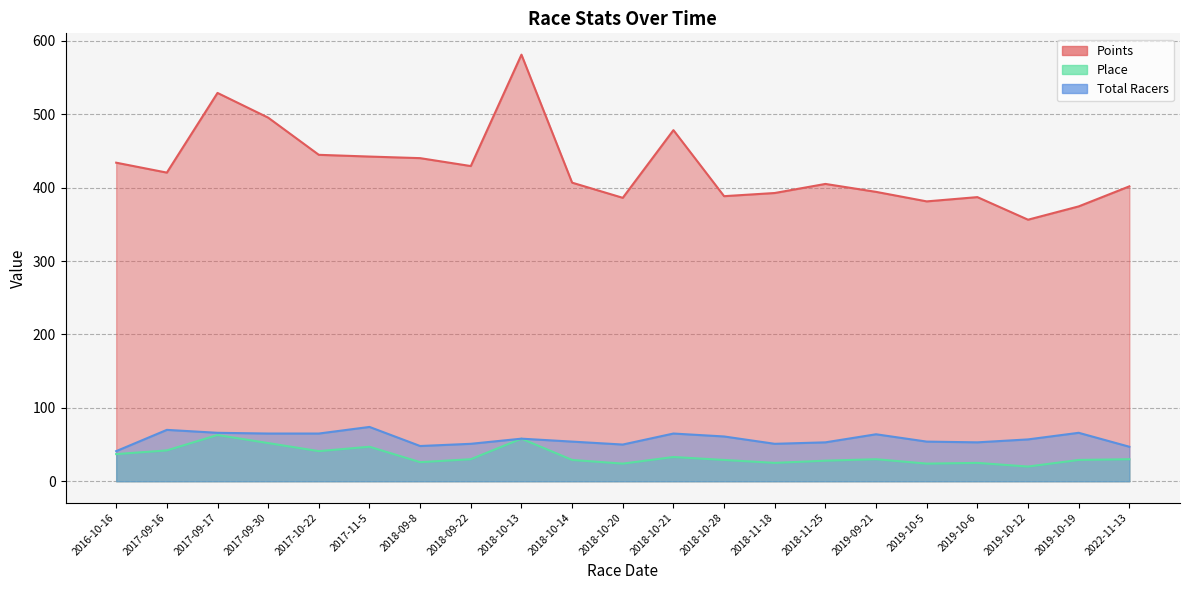

At which category does Points reach its first local peak?

2017-09-17